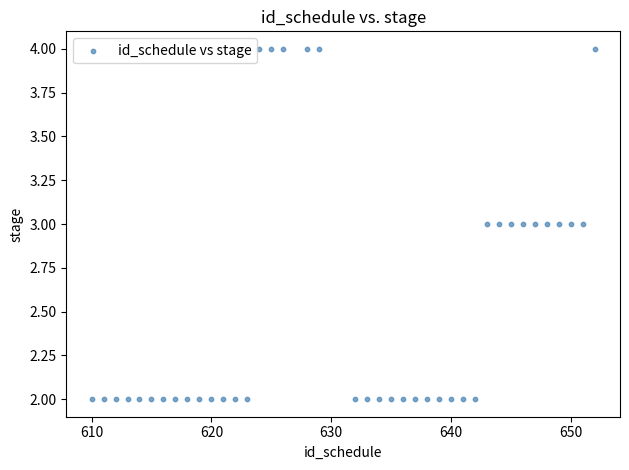

How many points are shown in the scatter plot?

40